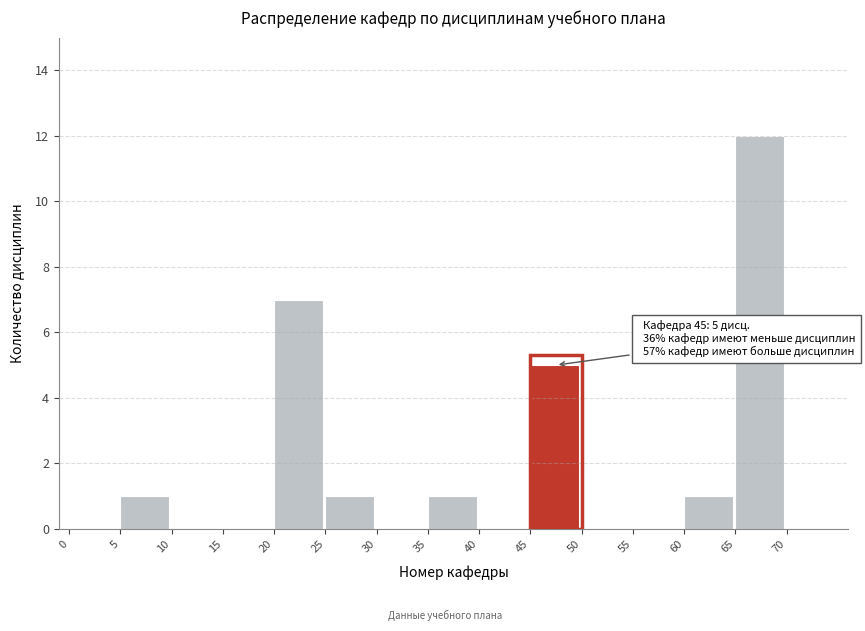

Over which range of the x-axis is the bar tallest?

65 to 70